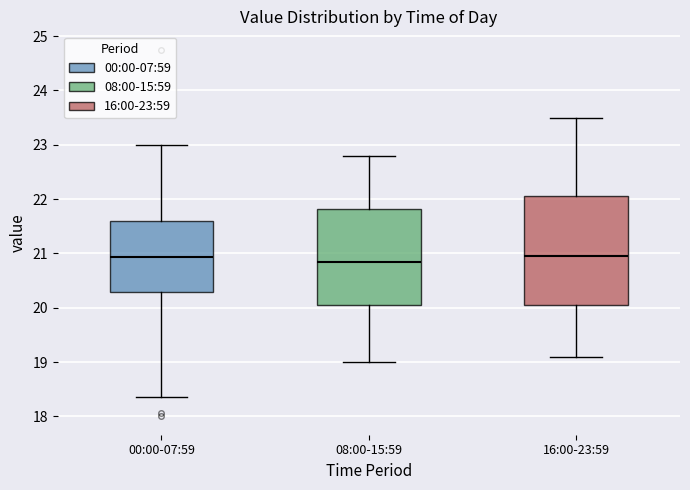

Reading left to right, read every box against the y-axis: the position of its median line, the range the box covers, and the ends of its whiskers. The values are not printed on the chart, so give them approximately, as read against the axis.

00:00-07:59: median 20.9, box 20.3 to 21.6, whiskers 18.4 to 23.0
08:00-15:59: median 20.9, box 20.1 to 21.8, whiskers 19.0 to 22.8
16:00-23:59: median 21.0, box 20.1 to 22.1, whiskers 19.1 to 23.5